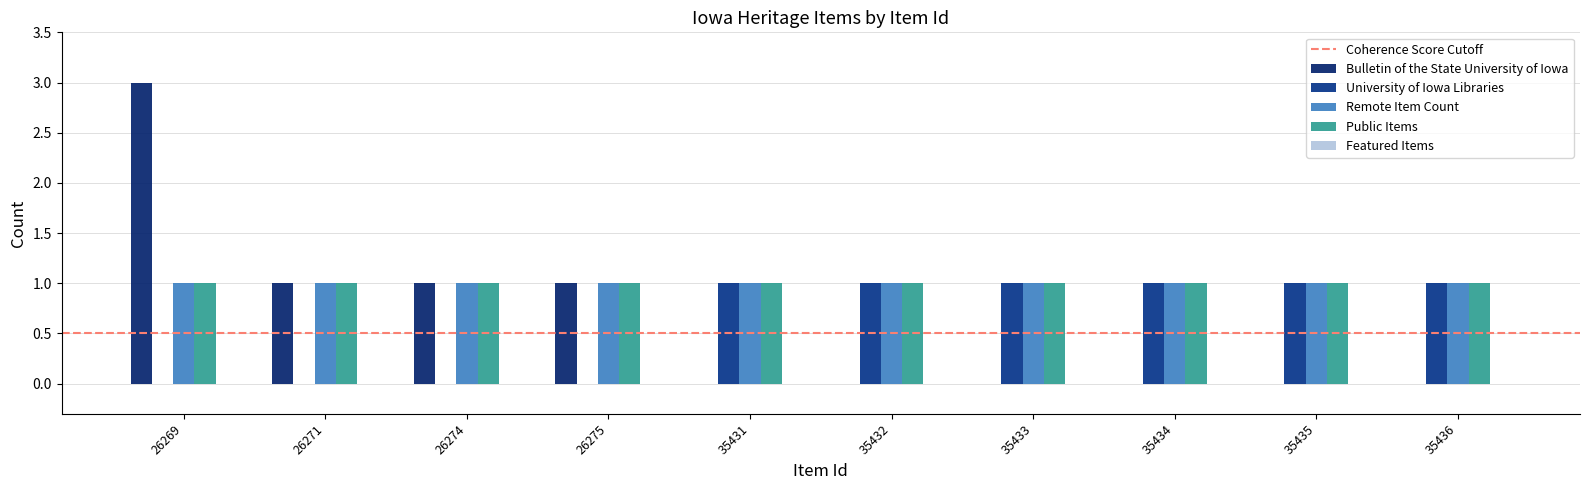

Rank the series by their maximum value, from lowest to highest.

Featured Items, University of Iowa Libraries, Remote Item Count, Public Items, Bulletin of the State University of Iowa